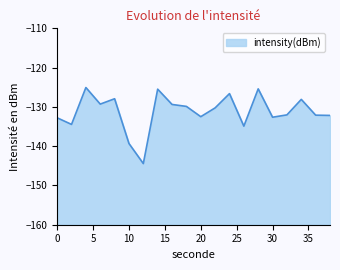

What is the change in value from 26 to 28?

+9.5